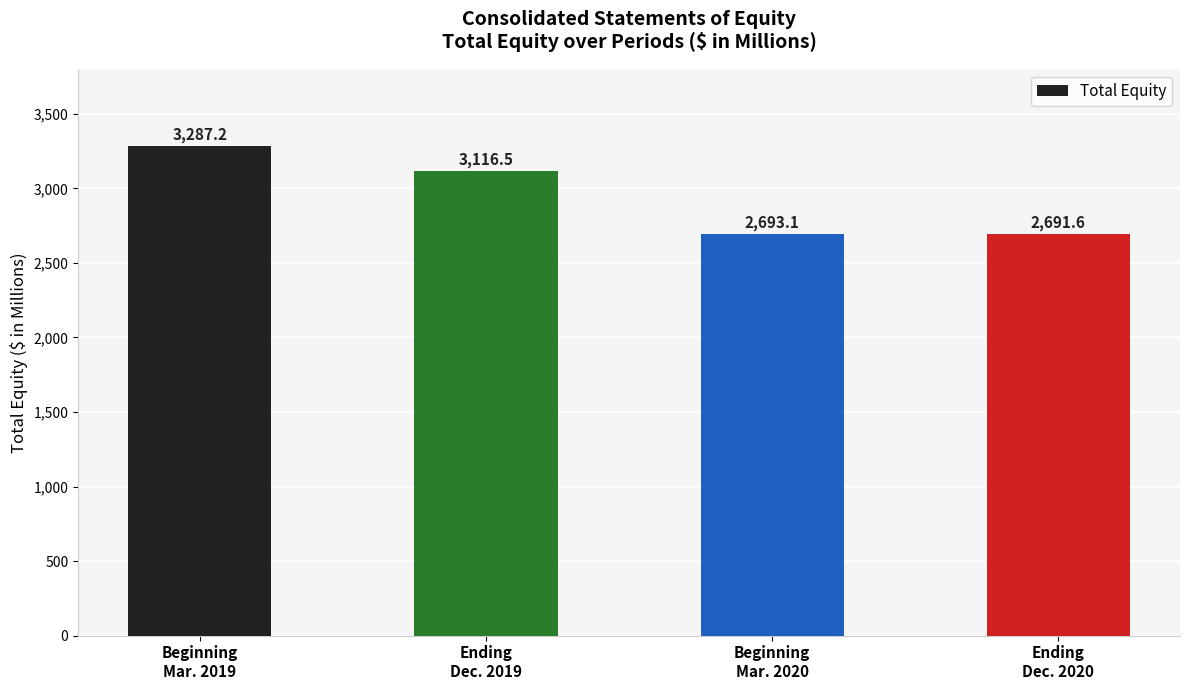

At which category does the chart reach its peak across all series?

Beginning
Mar. 2019